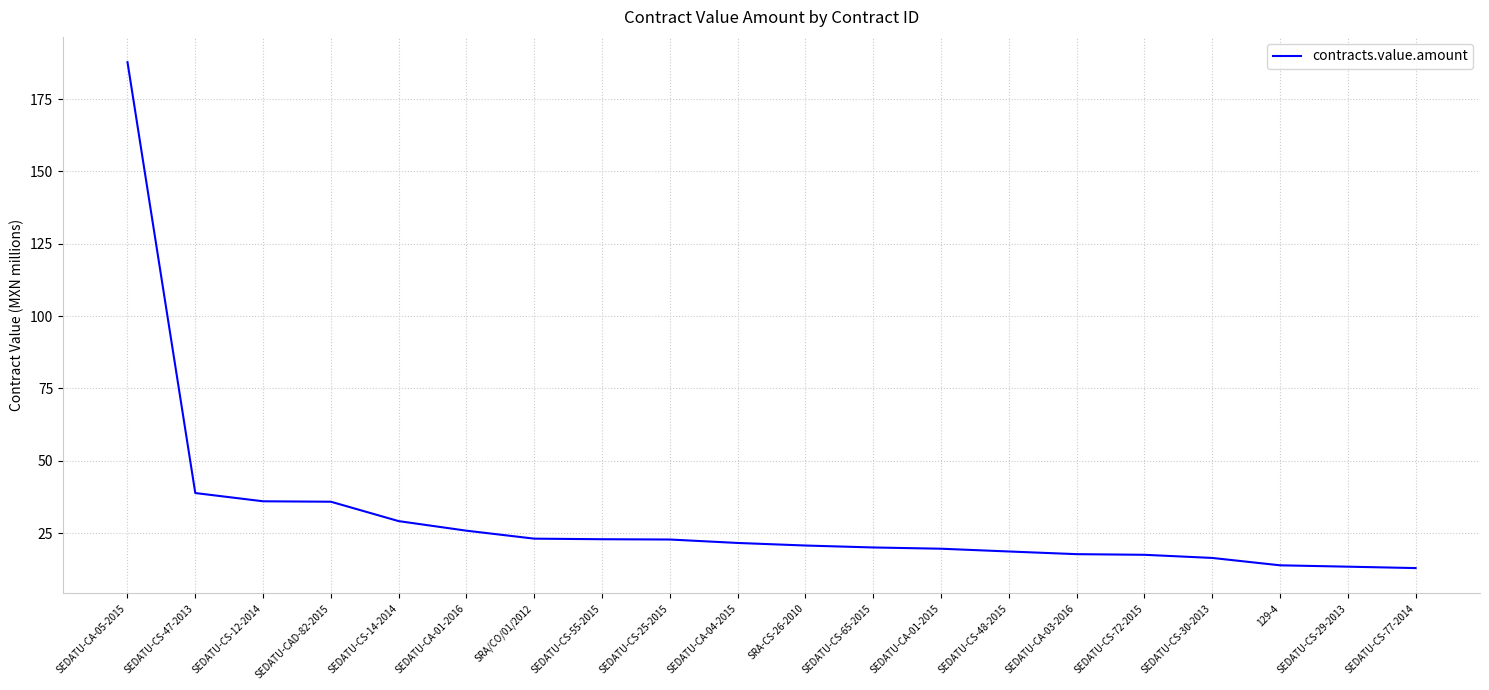

What position from the left is SEDATU-CA-01-2015?

13